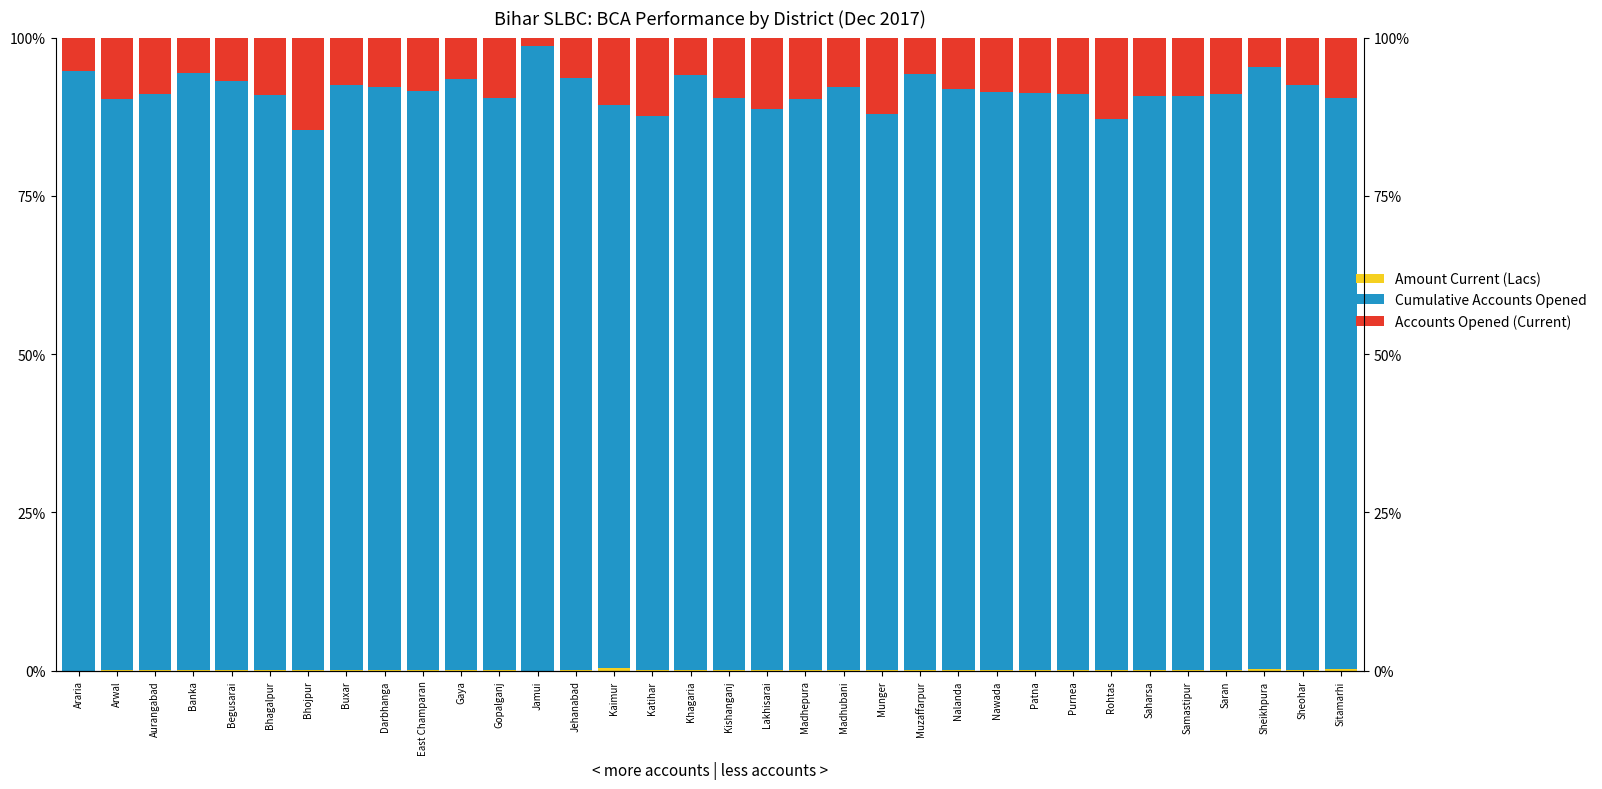

How many groups of bars are there?

34